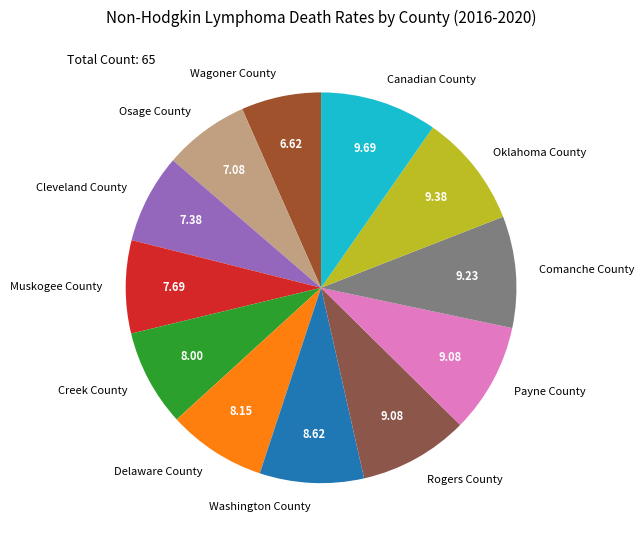

What is the ratio of the value at Creek County to the value at Osage County?

1.1